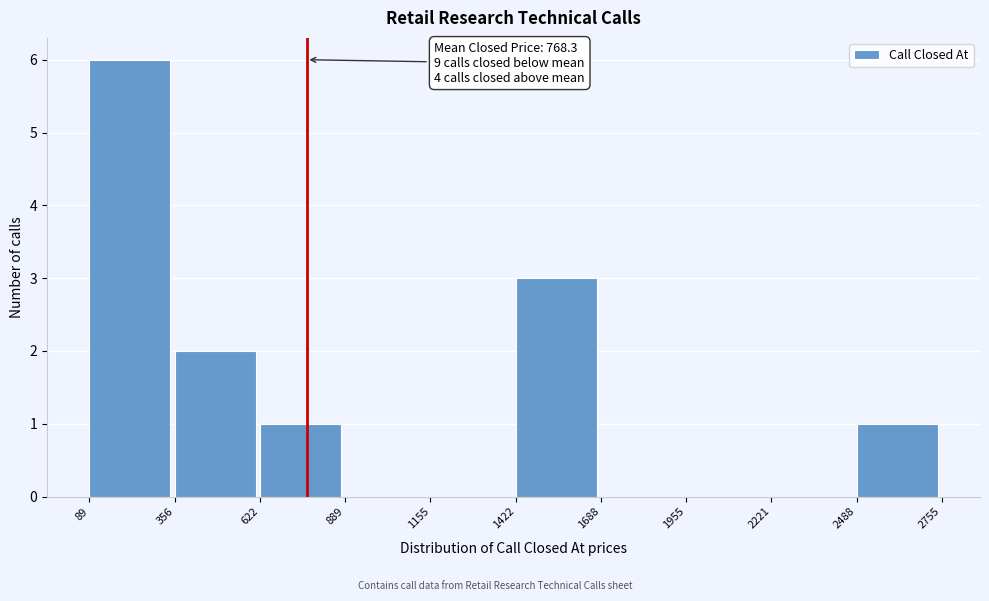

Which range on the x-axis has the tallest bar?

89 to 356